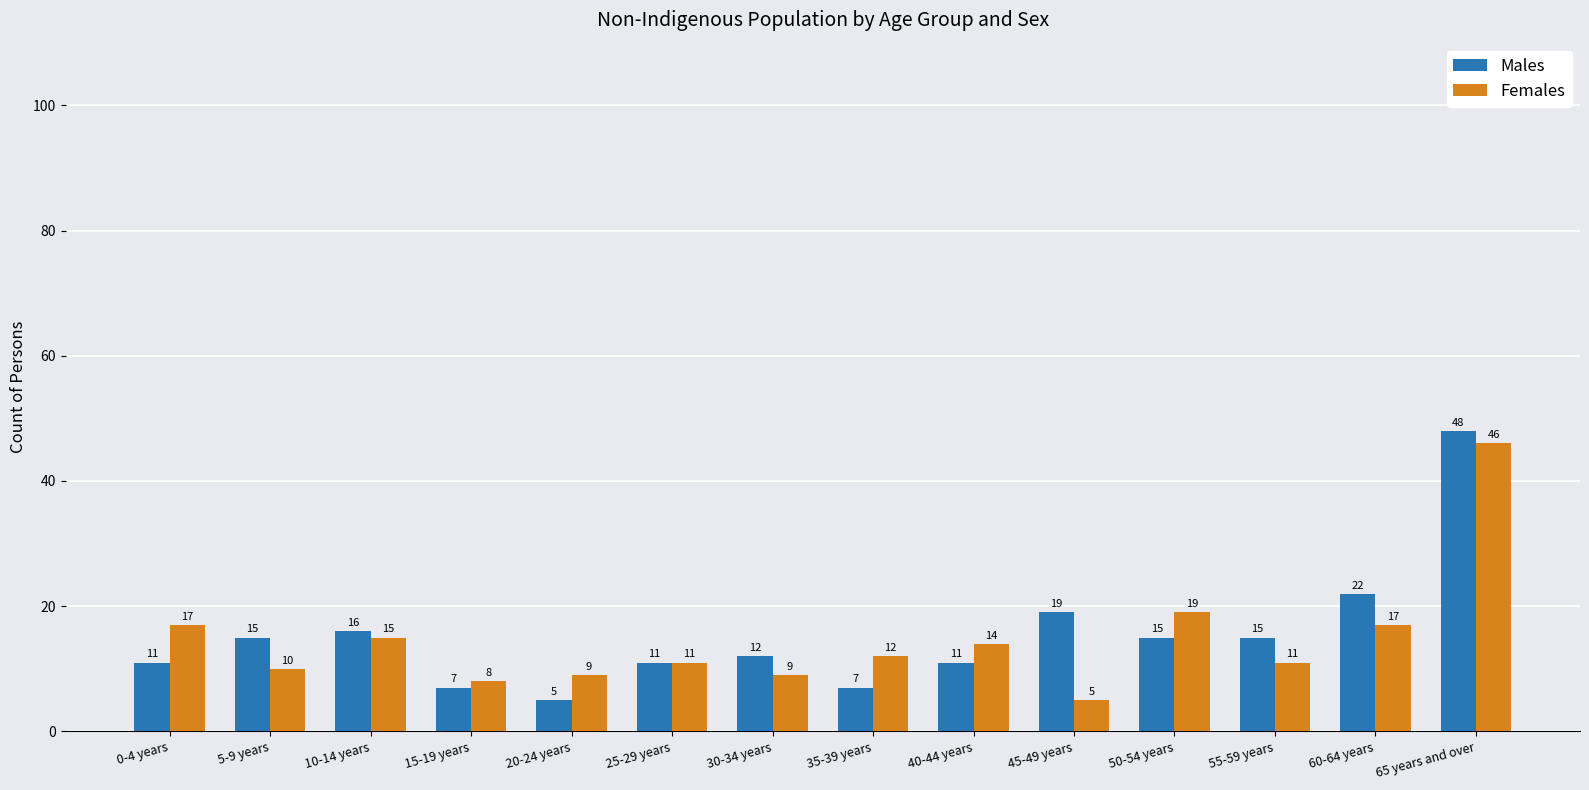

Which series has the largest total across all categories?

Males